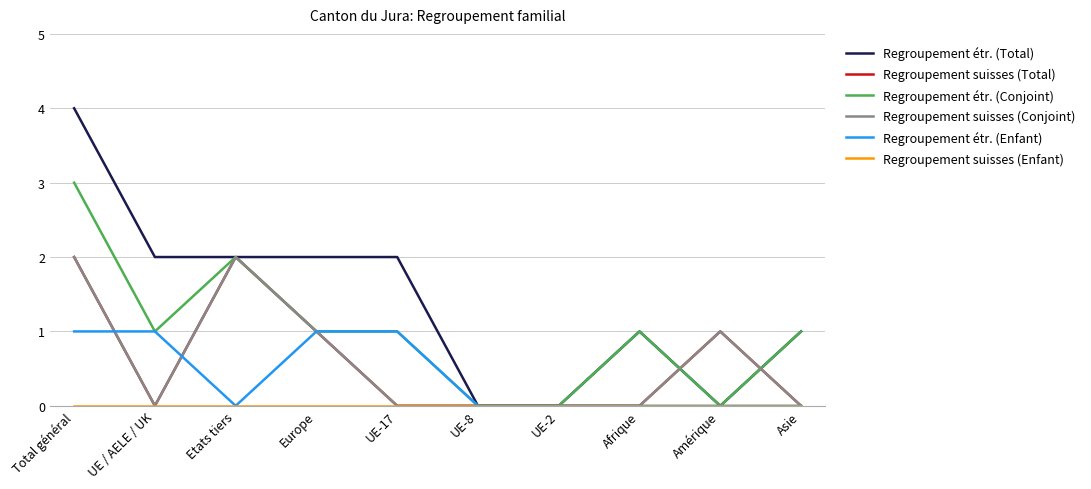

How many times do Regroupement étr. (Enfant) and Regroupement suisses (Conjoint) cross each other?

2